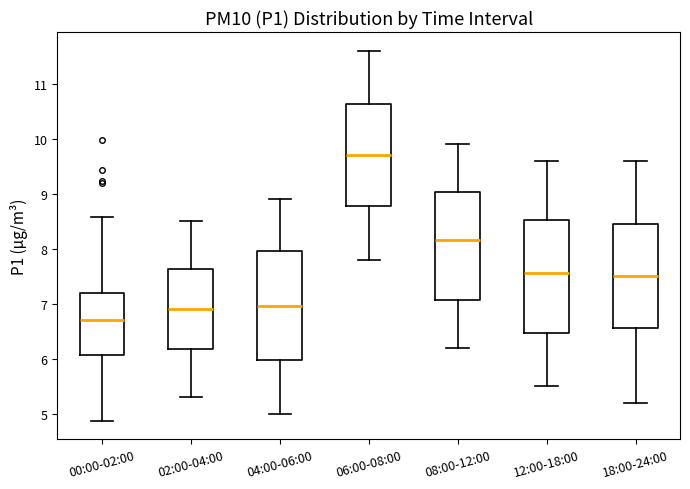

Which box's median line is the lowest?

00:00-02:00